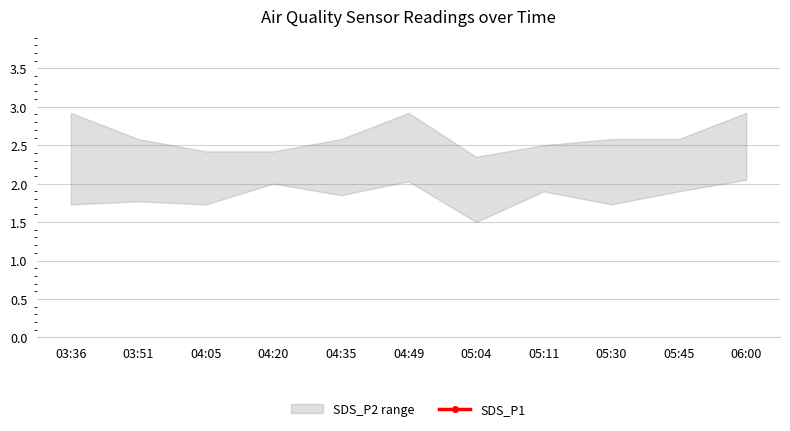

Count the number of categories in the chart.

11